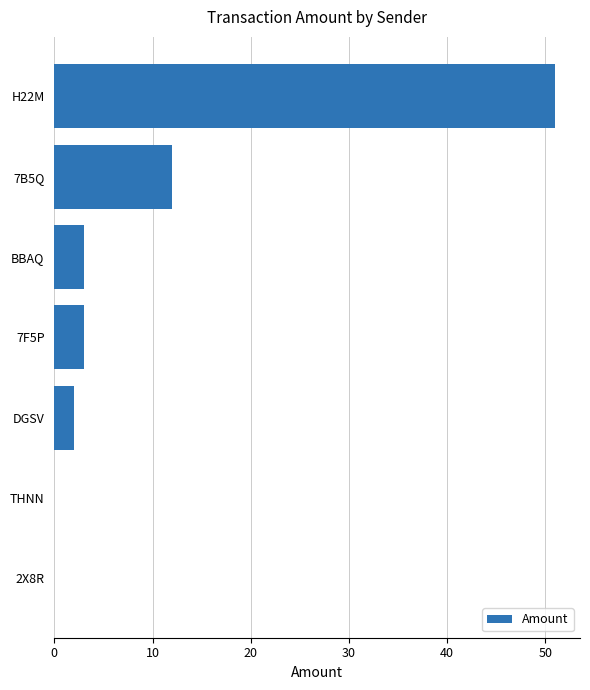

What is the greatest value displayed?

51.0